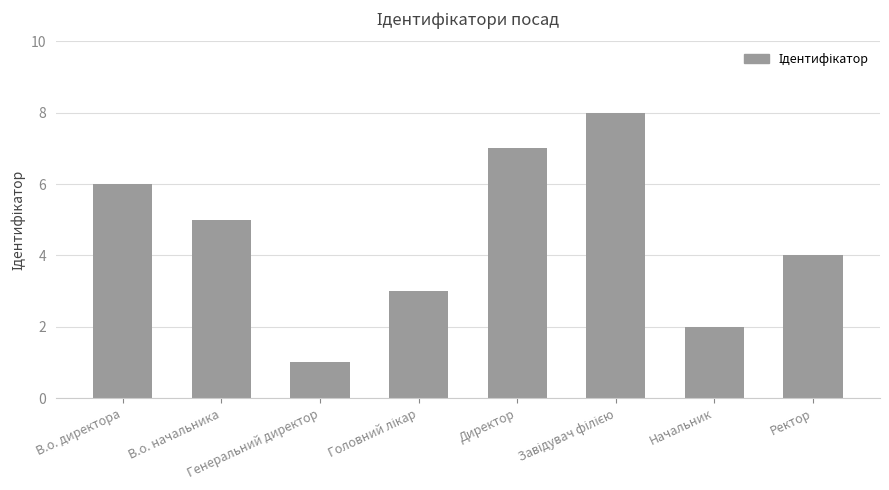

What is the change in value from В.о. начальника to Ректор?

-1